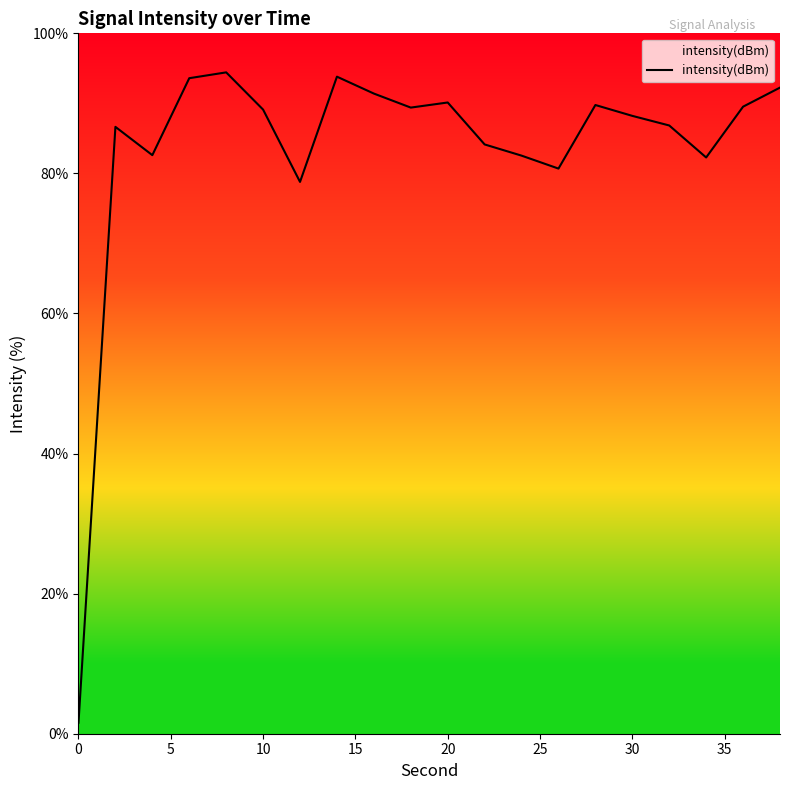

What is the difference between the maximum and minimum values?

92.9